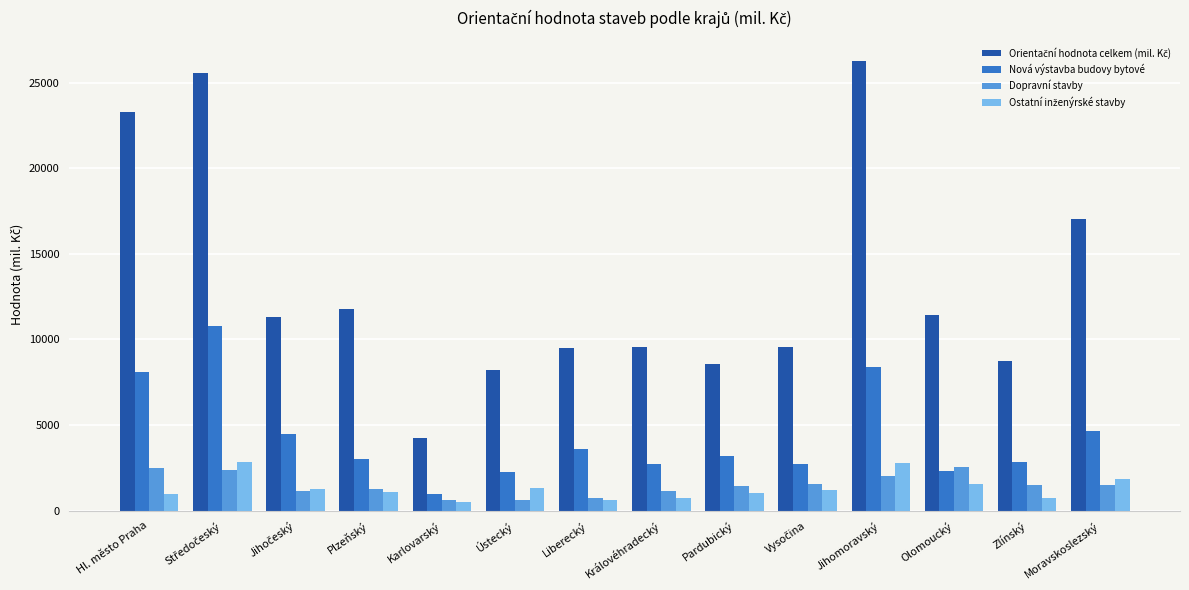

What is the label of the 13th bar from the left?

Zlínský